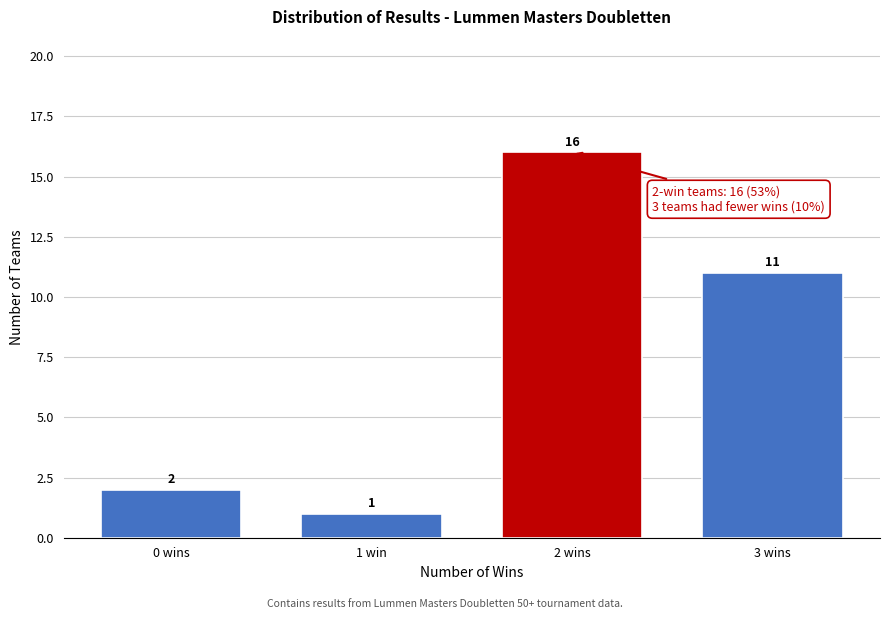

Reading left to right, extract all data points from this chart.

2	1	16	11